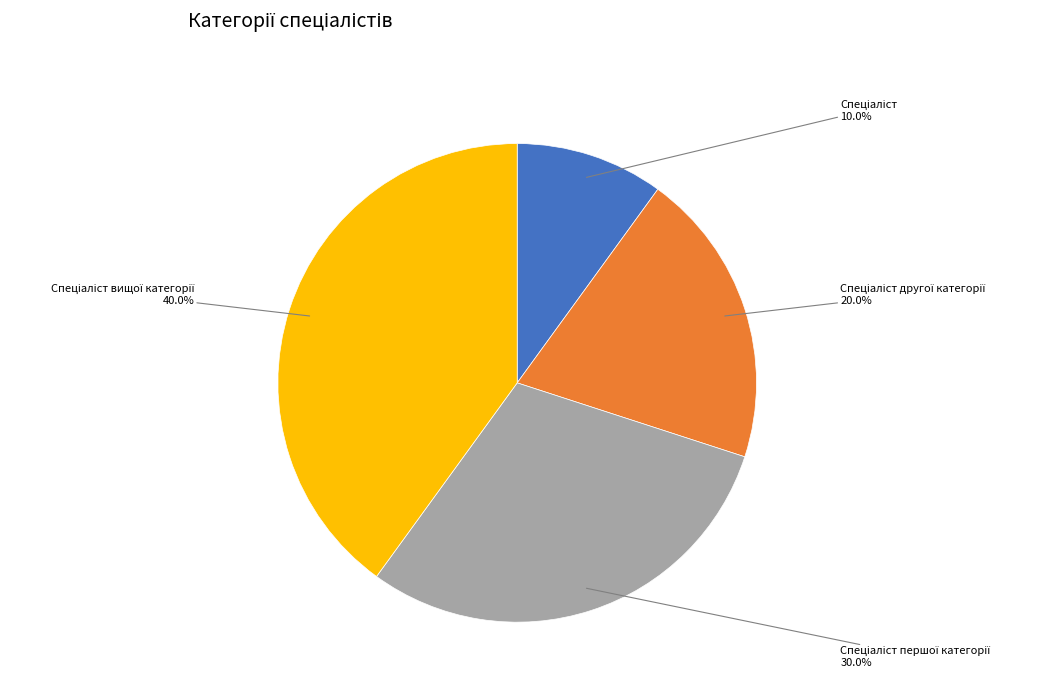

Is there any slice that represents more than half of the pie?

No